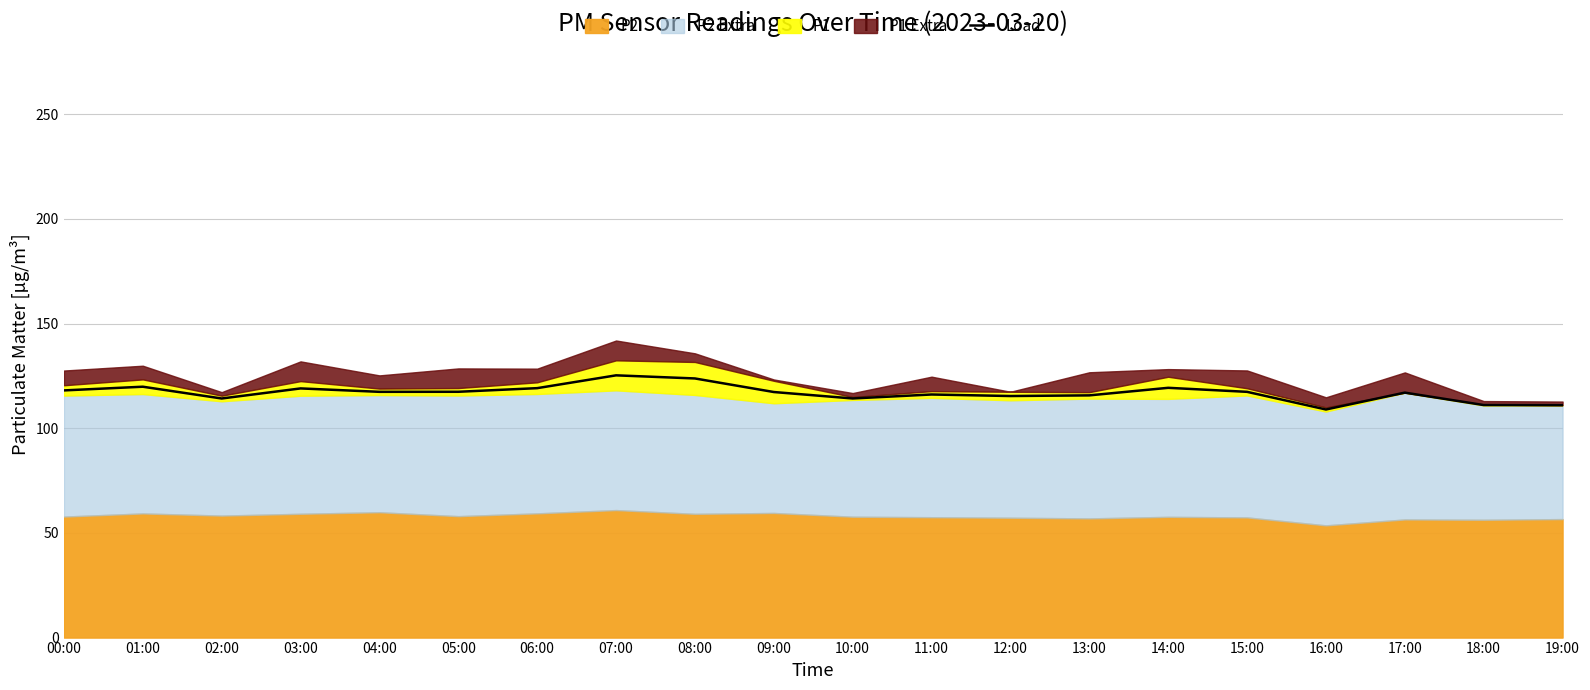

What is the average value?

116.9